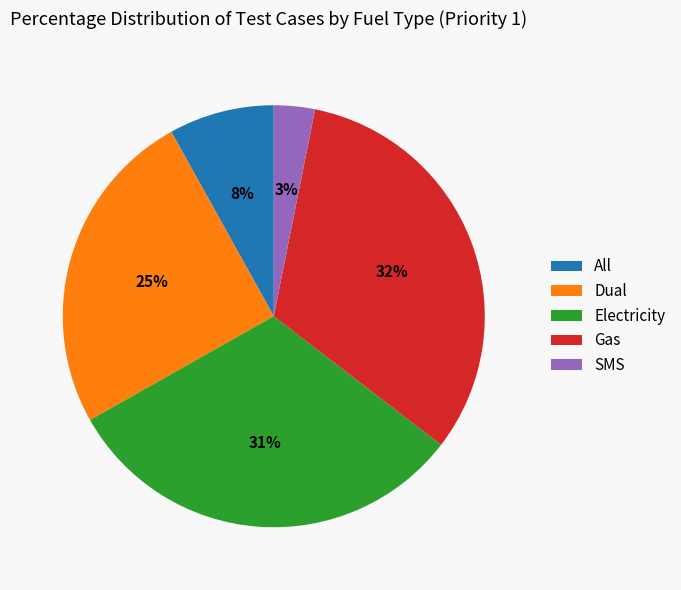

Between Gas and Electricity, which is larger?

Gas